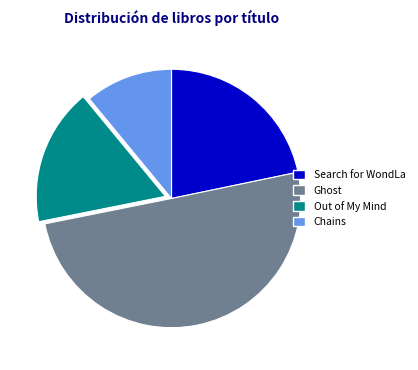

Which slice is the largest?

Ghost